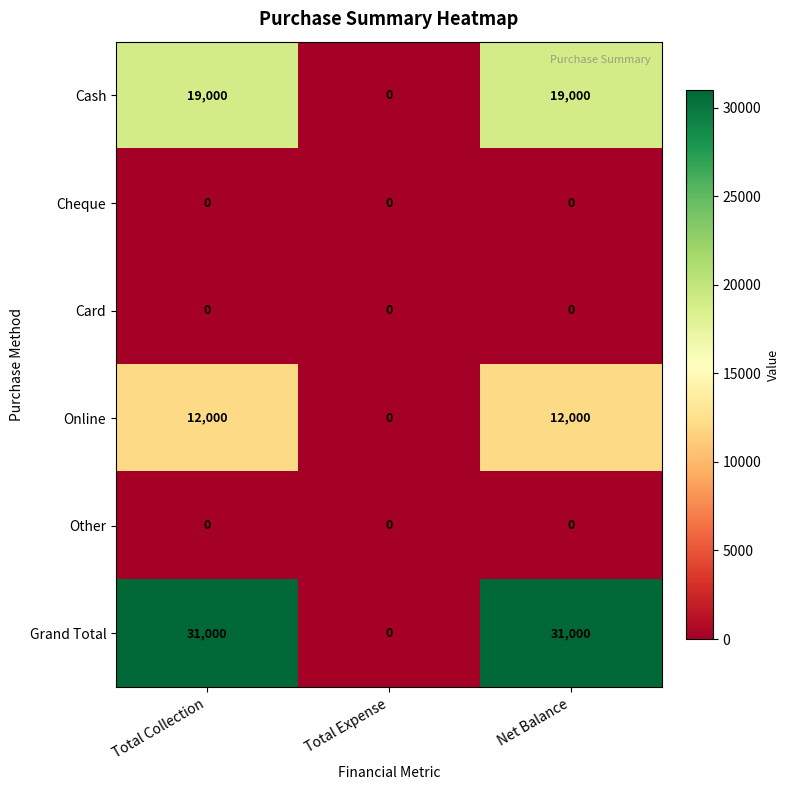

Which series changed the most between Total Expense and Net Balance?

Grand Total